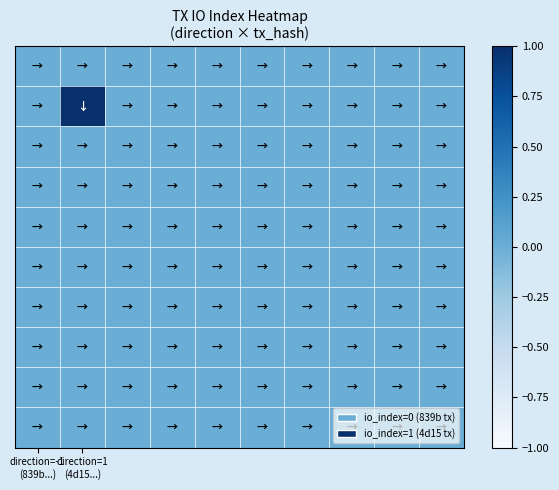

How many distinct data groups are displayed?

10